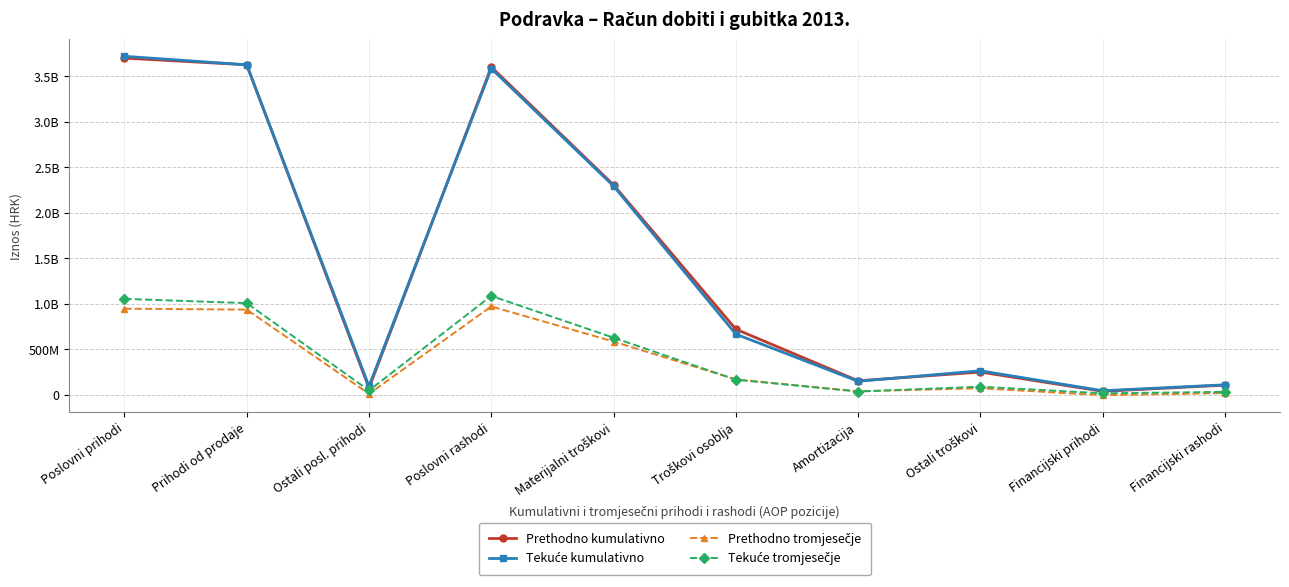

Does the chart have visible grid lines?

Yes